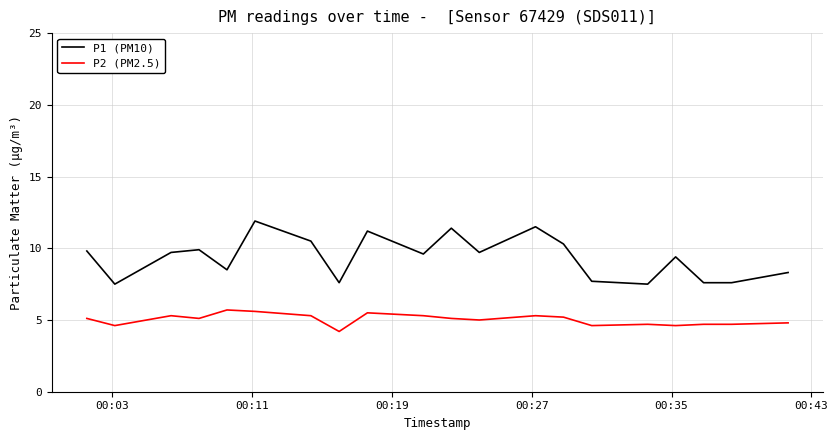

Which series has the largest total across all categories?

P1 (PM10)